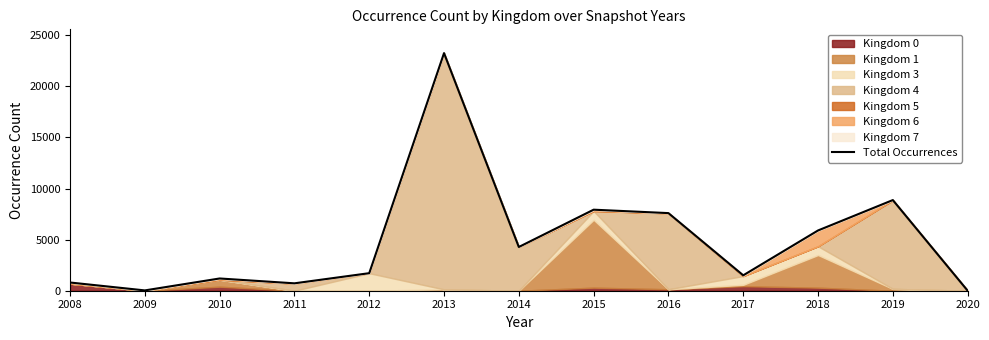

Reading left to right, list all the values displayed in this chart.

804	31	1198	724	1716	23247	4278	7928	7593	1506	5895	8869	6